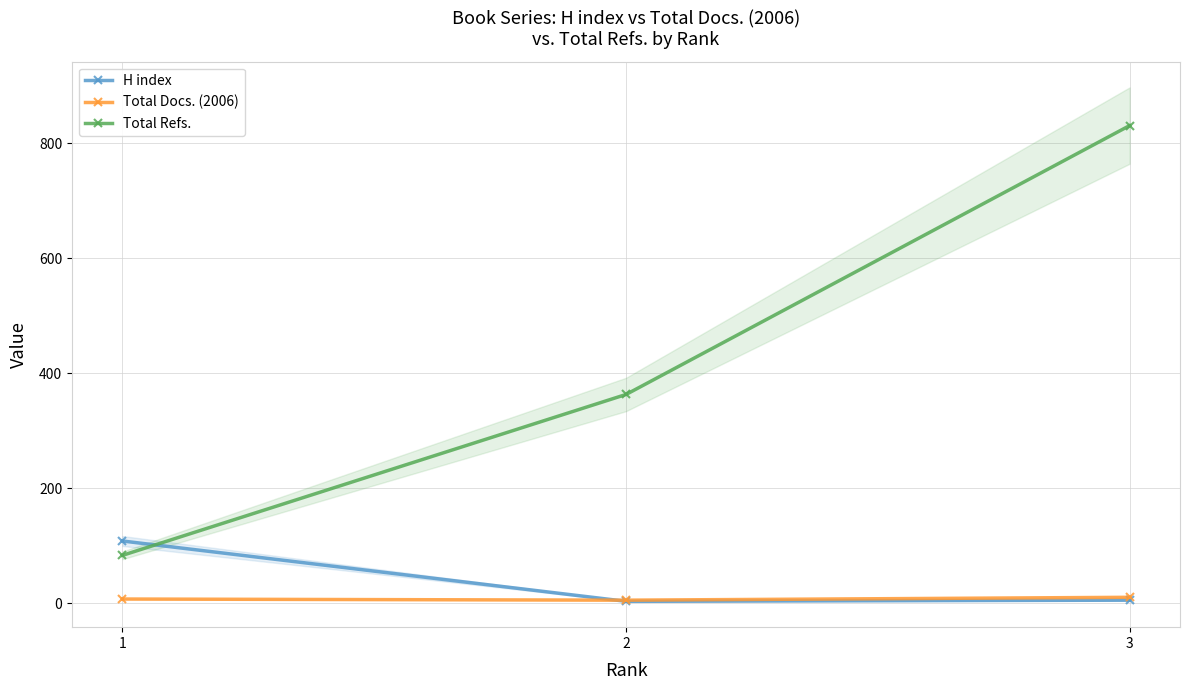

Read the Total Refs. value at 3, to the nearest 50.

850